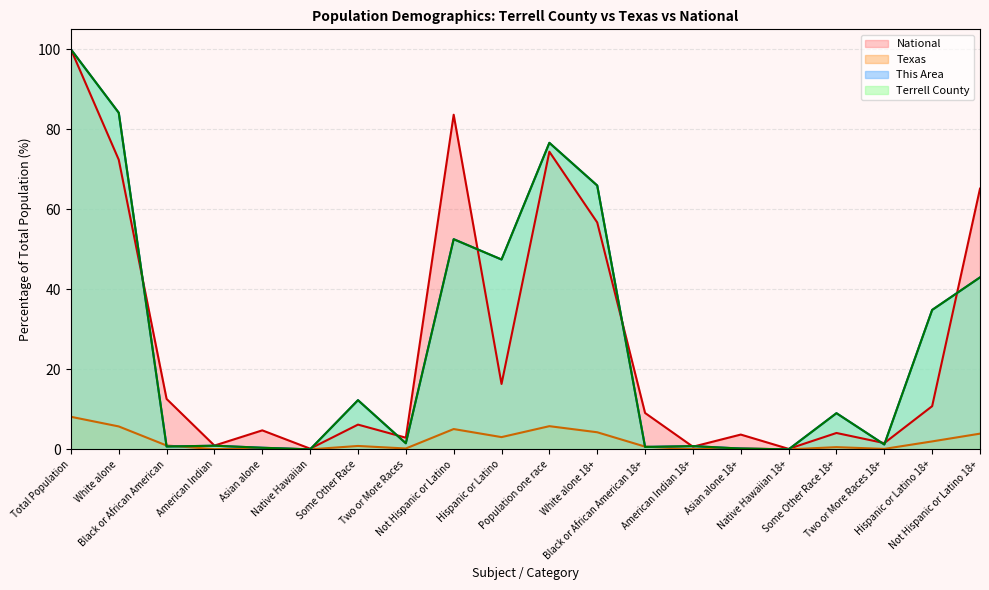

At which category does This Area reach its first local valley?

Black or African American